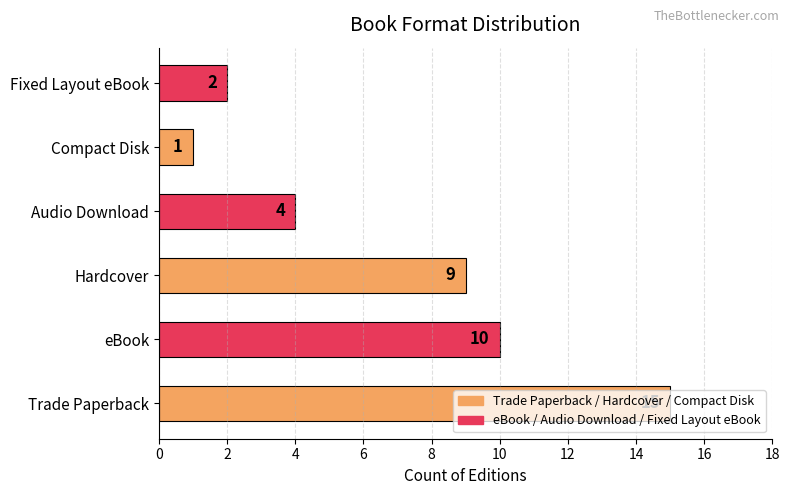

What is the approximate value at Hardcover, to the nearest 5?

10